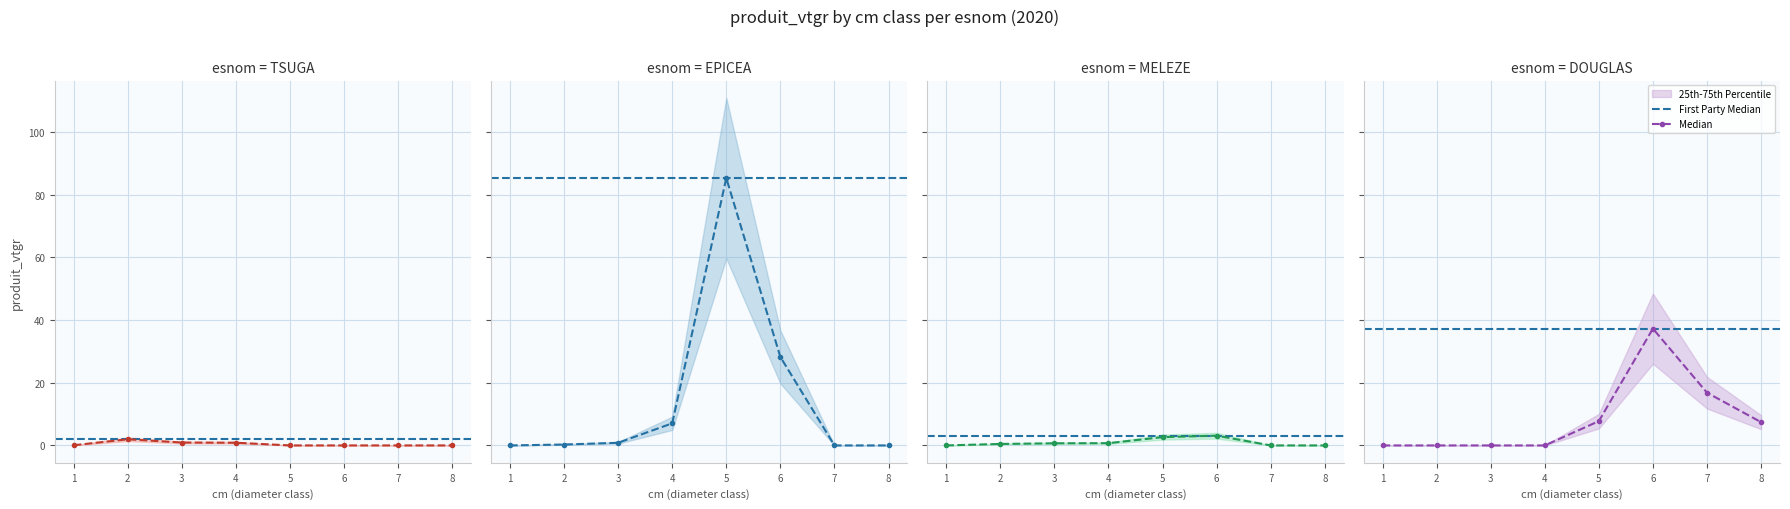

Is the value of DOUGLAS at 2 greater than the value of EPICEA at 5?

No